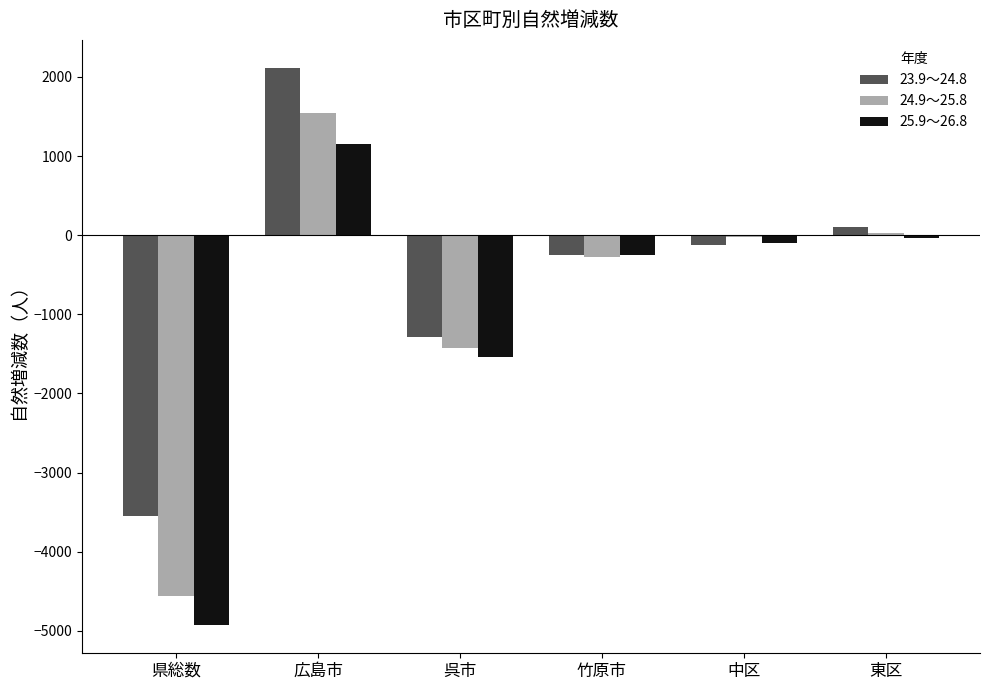

At which label does 23.9～24.8 first exceed -118?

広島市